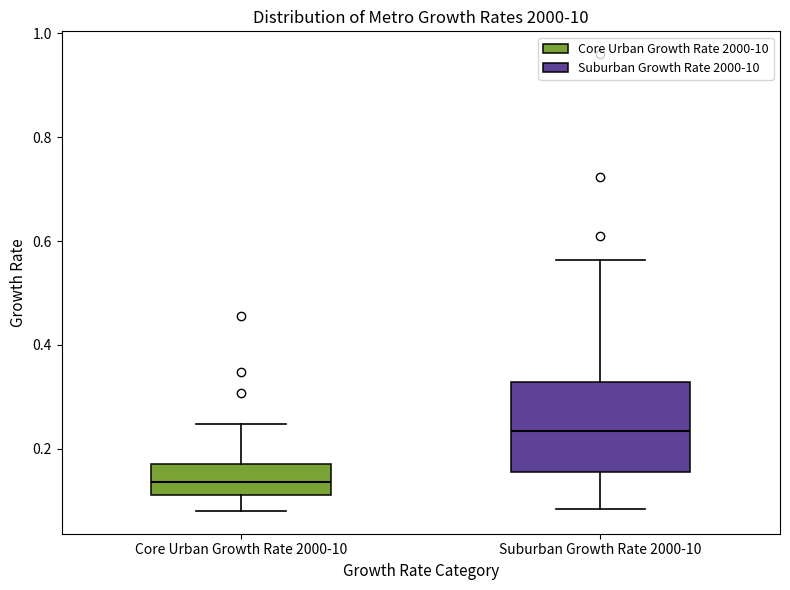

Comparing the boxes themselves (not the whiskers), which one is the tallest?

Suburban Growth Rate 2000-10